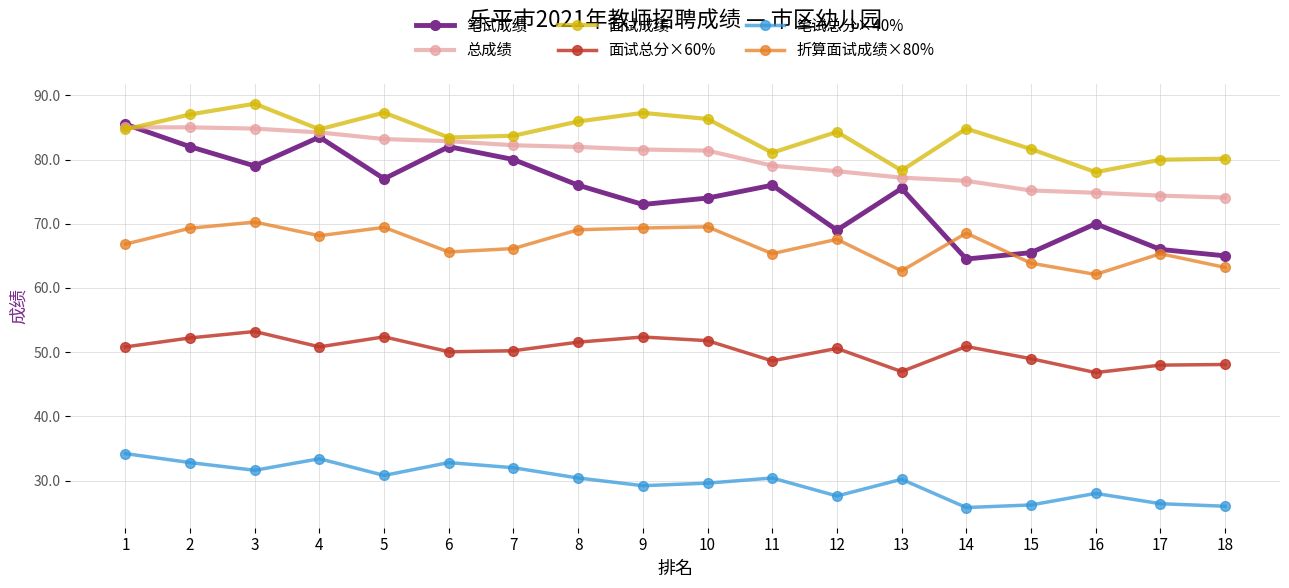

Which series has the widest spread of values?

笔试成绩